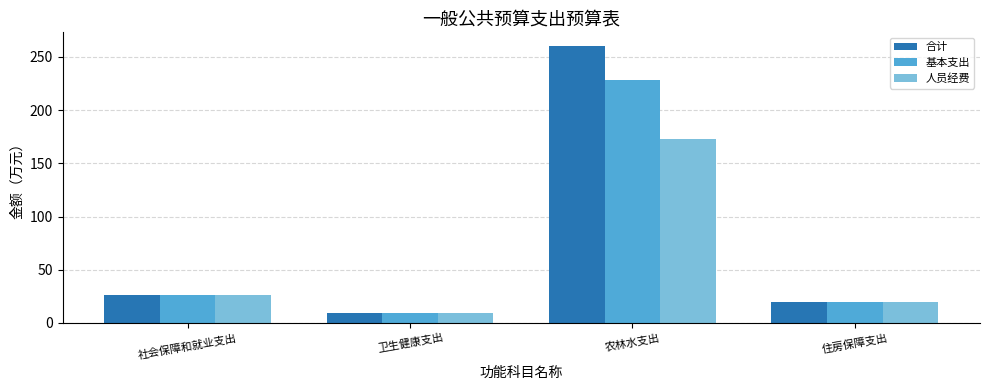

How many bars are there in each group?

3